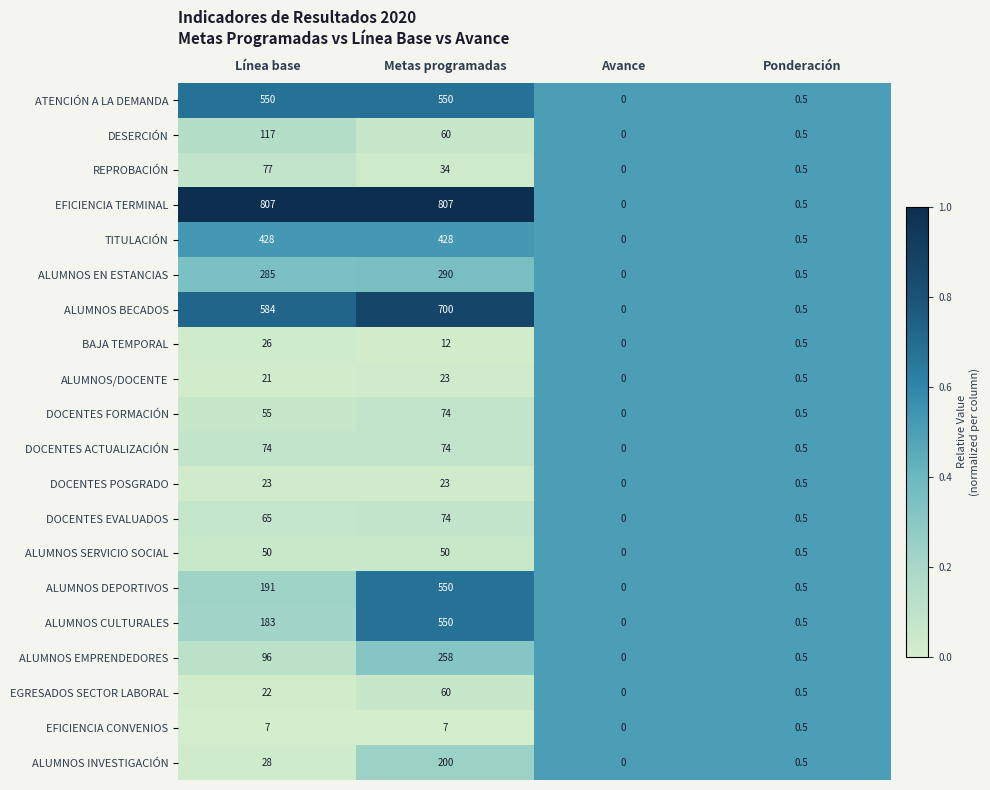

Which label corresponds to the smallest value in the chart?

Avance